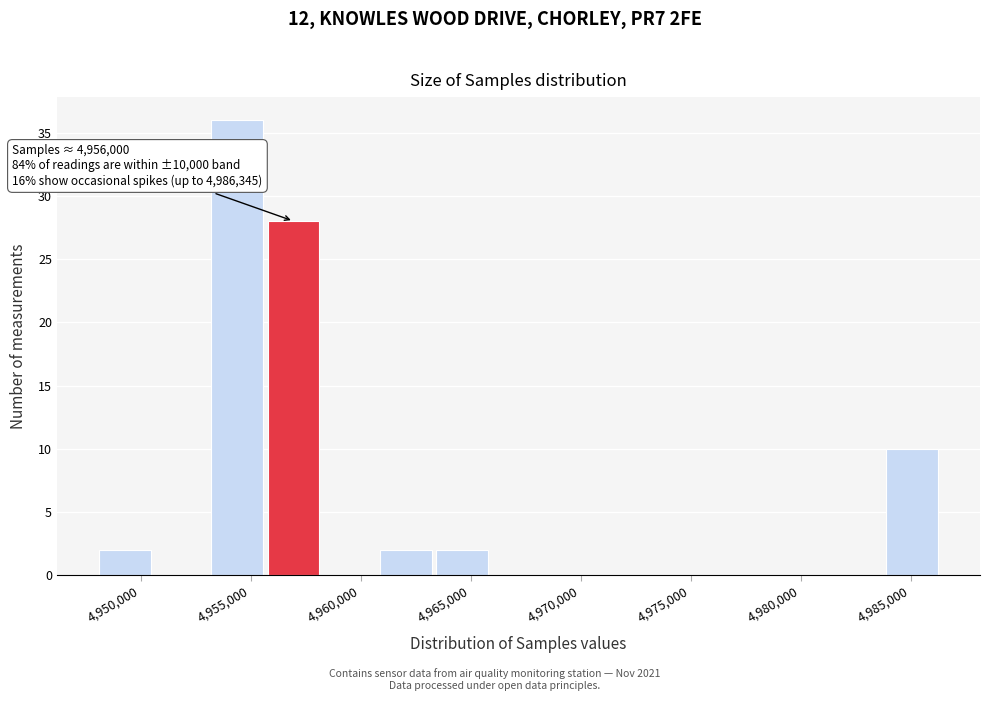

Over which range of the x-axis is the bar tallest?

4953000 to 4955500